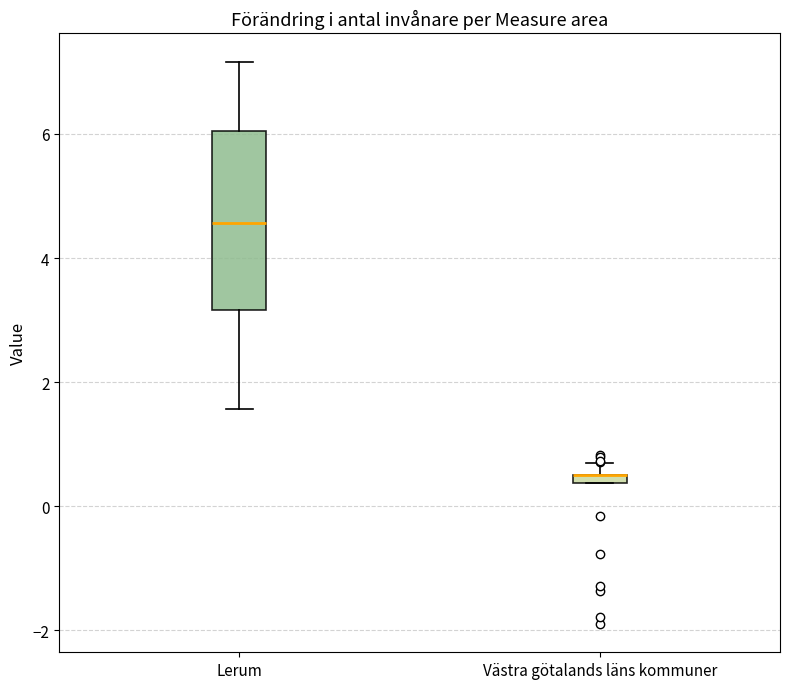

Where does the median line of the box for Lerum sit on the y-axis? The values are not printed on the chart, so give them approximately, as read against the axis.

4.6